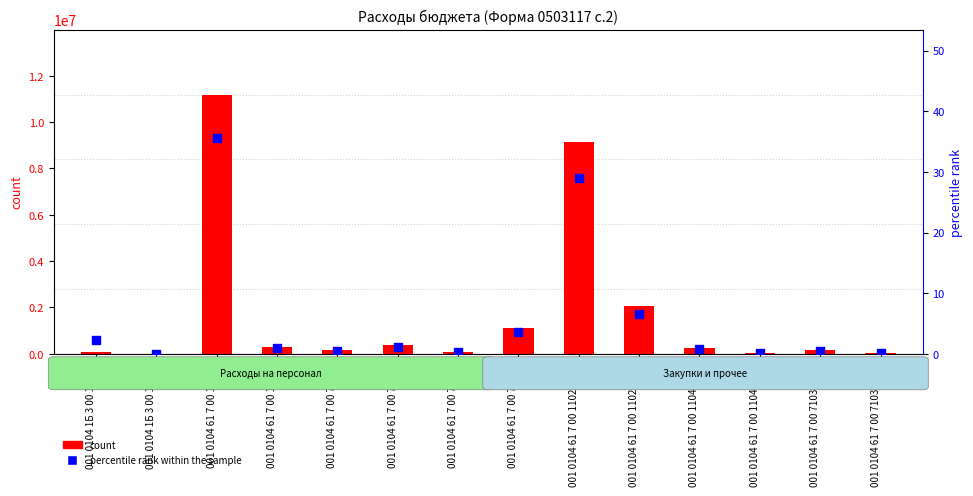

Is the value of percentile rank within the sample at 001 0104 61 7 00 11020 greater than the value of count at 001 0104 61 7 00 71330?

No